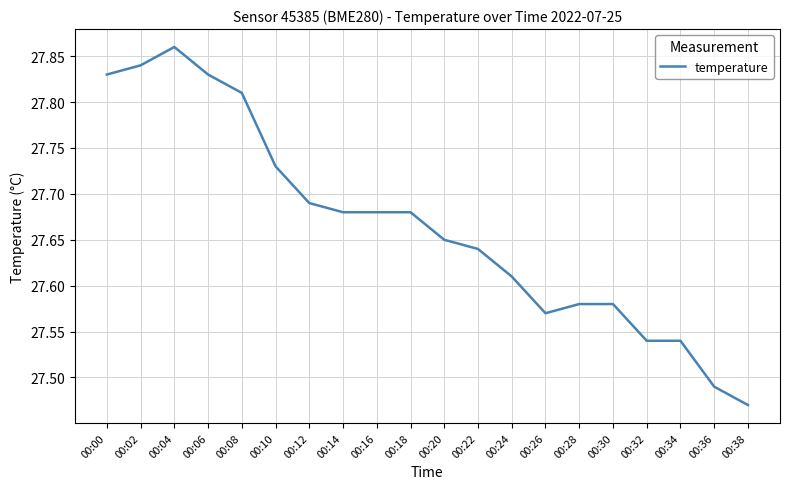

What is the ratio of the value at 00:10 to the value at 00:04?

1.0